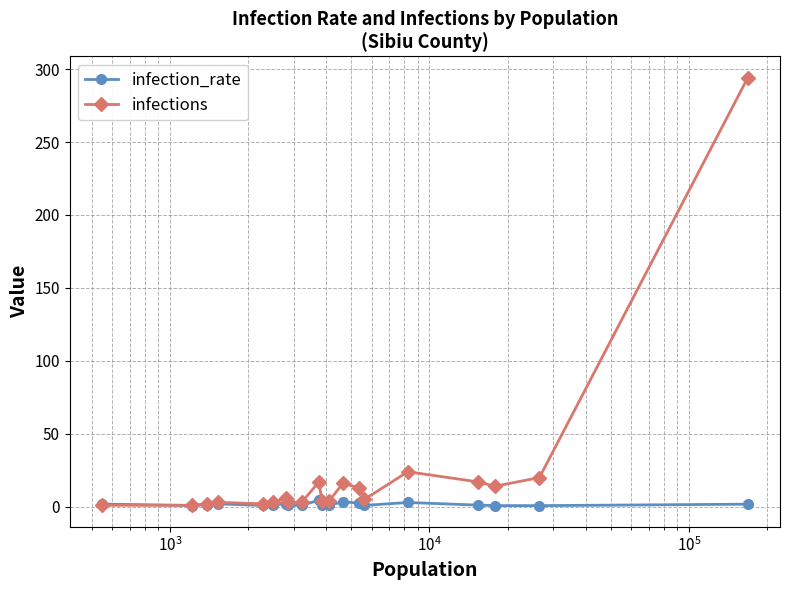

Which series has the largest total across all categories?

infections